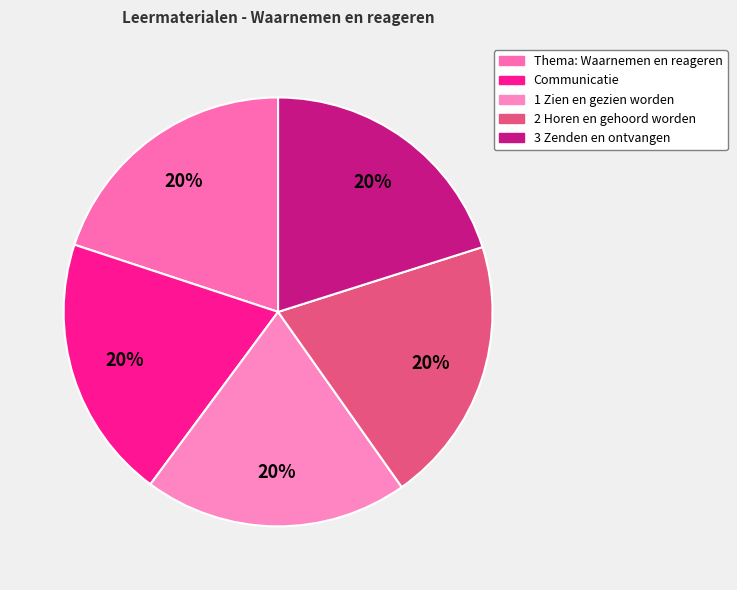

What percentage is the Communicatie slice, to the nearest percent?

20%